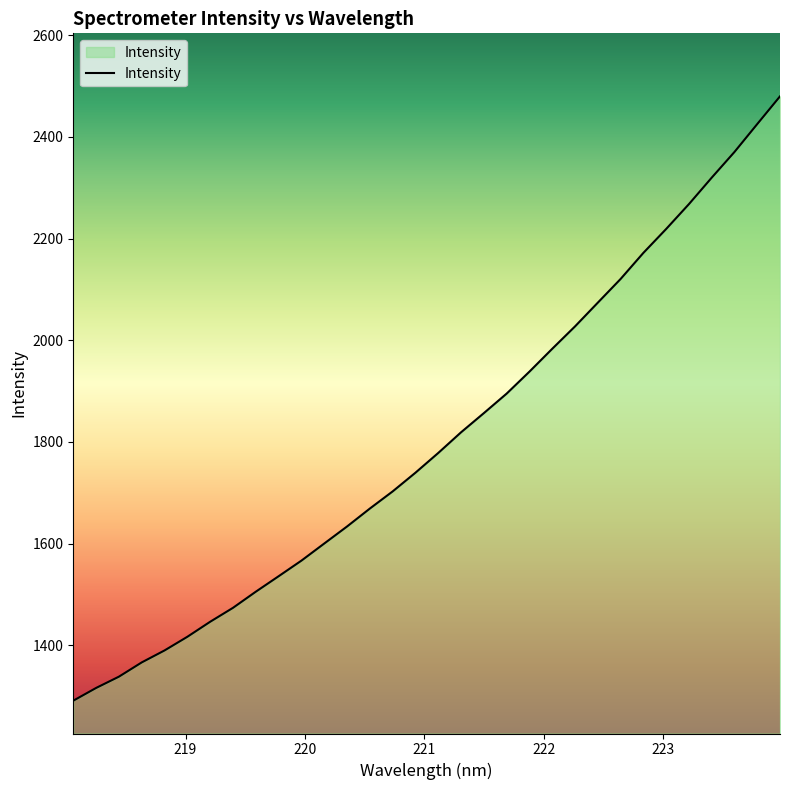

What is the difference between the maximum and minimum values?

1188.8